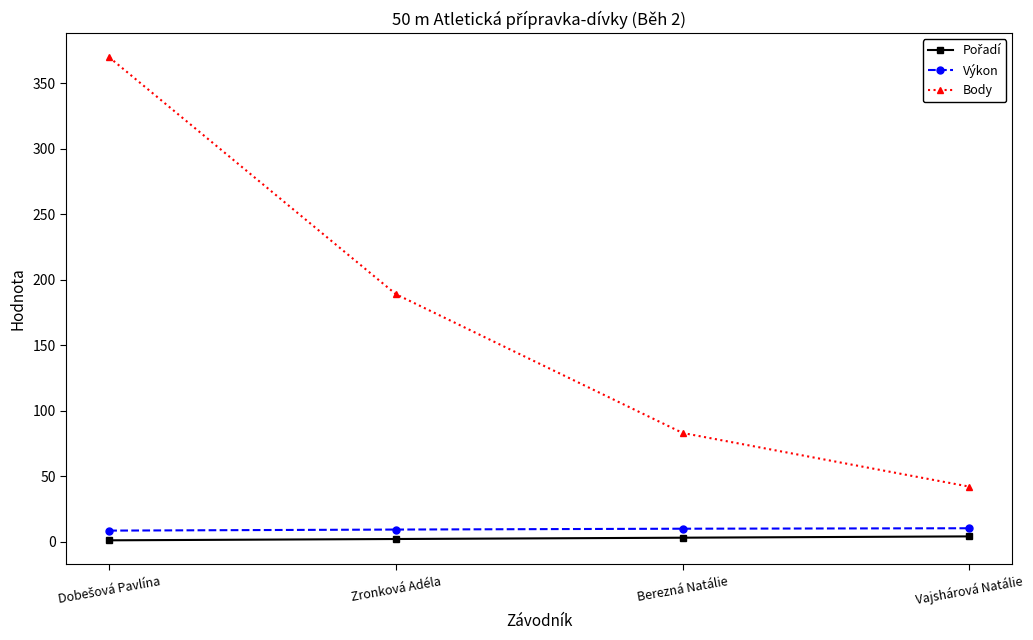

True or false: Výkon and Body cross at least once.

False